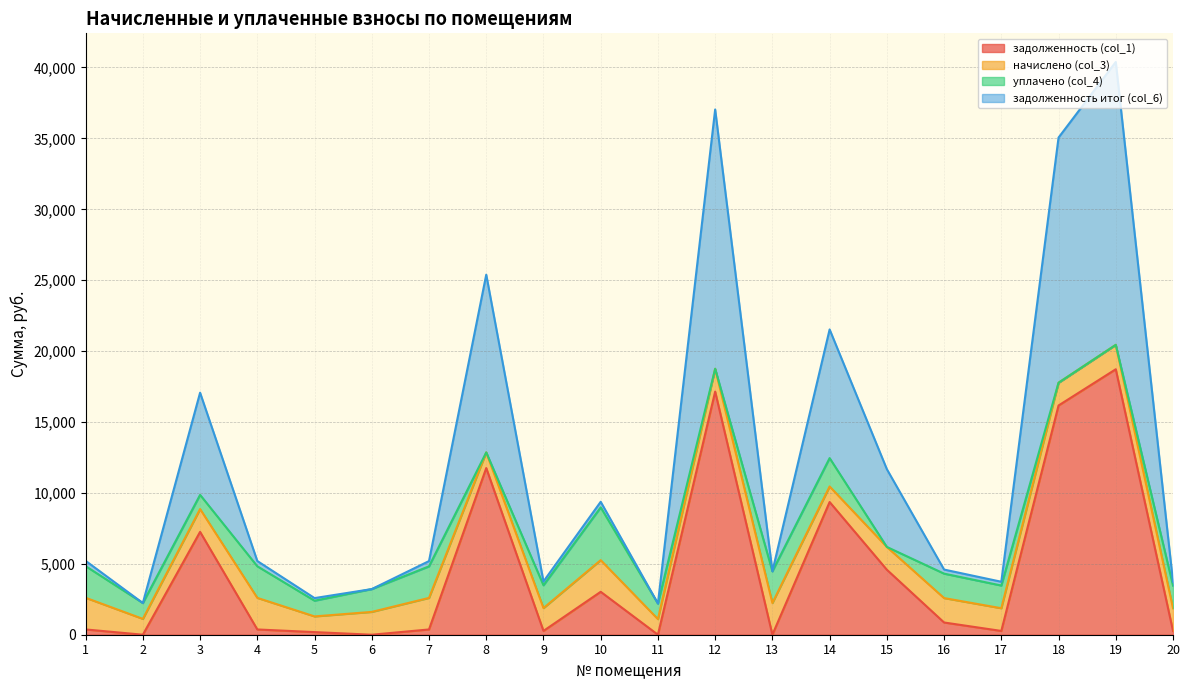

Does the chart display data point markers on the line(s)?

No